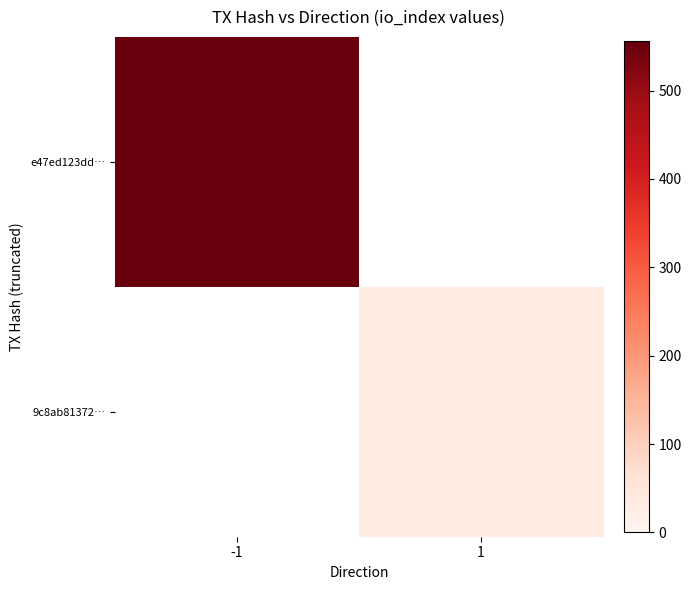

What is the approximate value of 9c8ab81372… at 1?

30.0